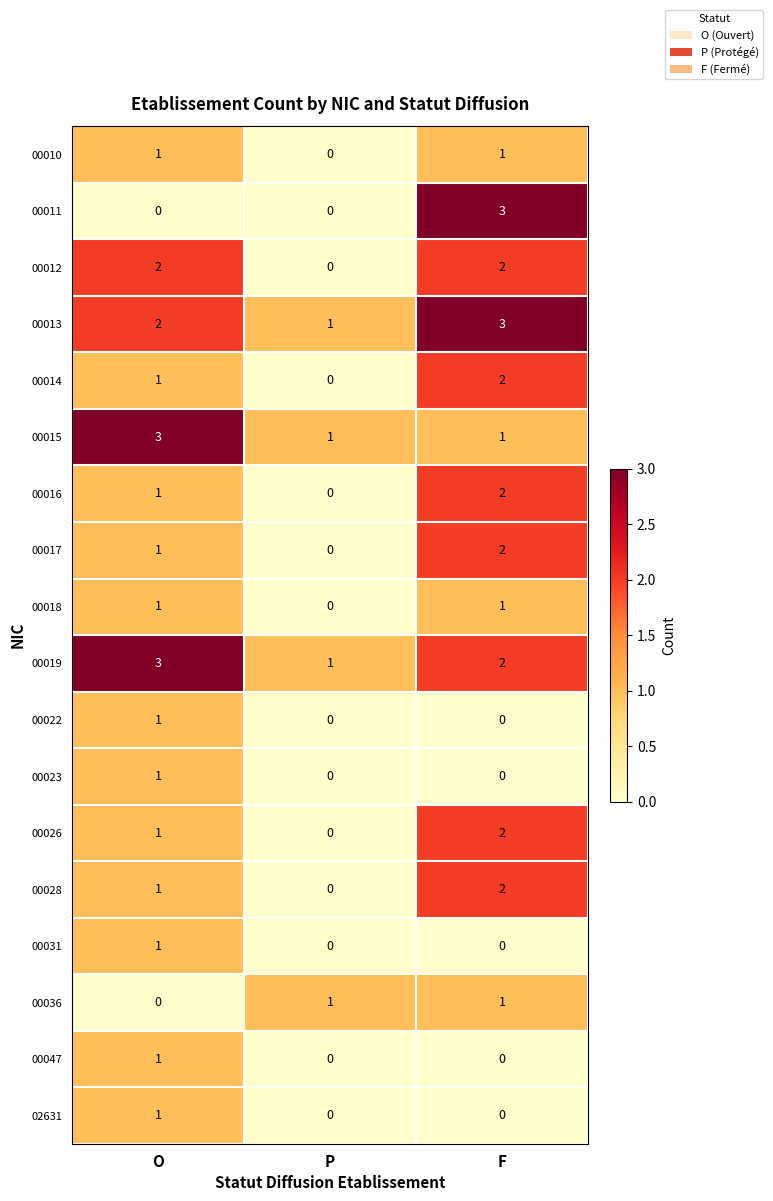

What is the greatest value displayed?

3